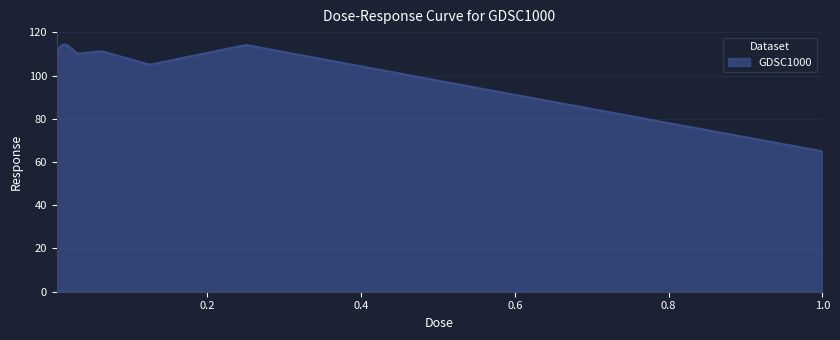

What is the difference between the maximum and minimum values?

49.4